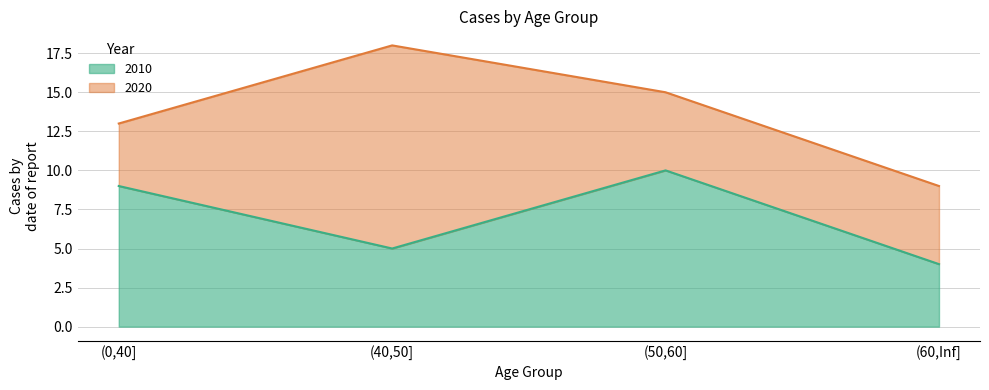

What is the label of the 2nd point from the left?

(40,50]